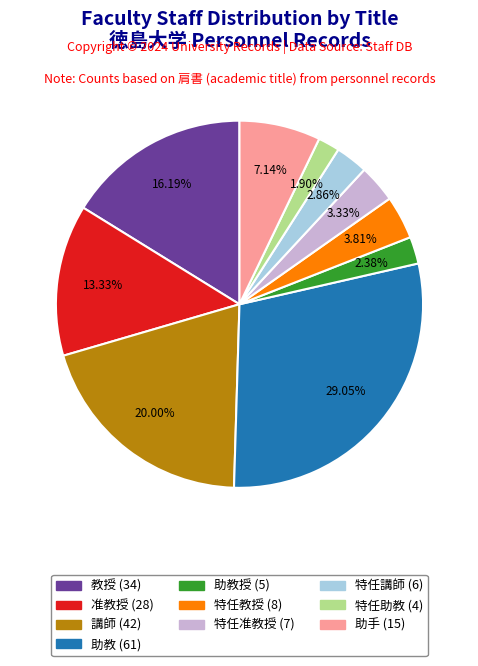

Is there any slice that represents more than half of the pie?

No